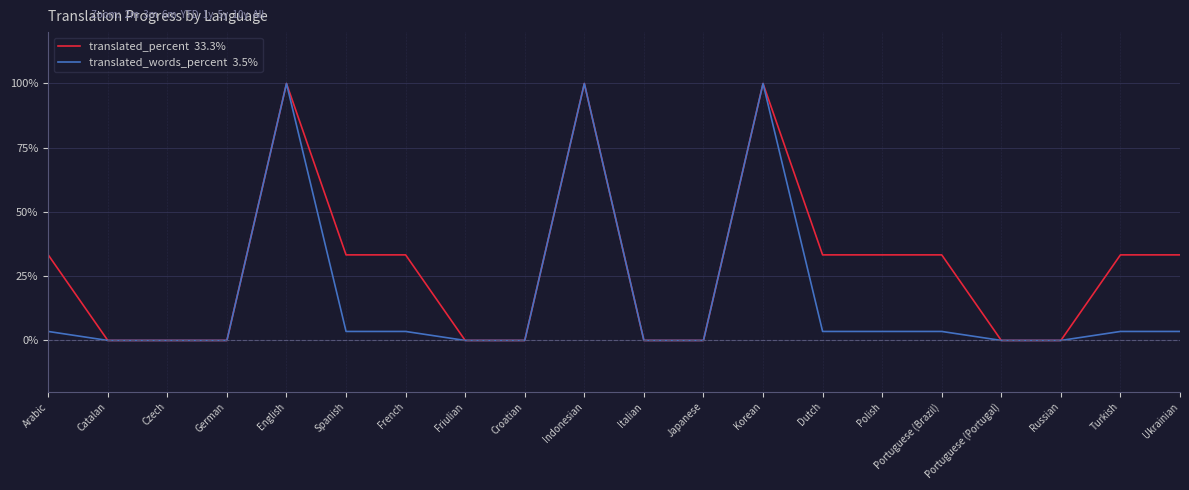

What is the maximum value shown in the chart?

100.0